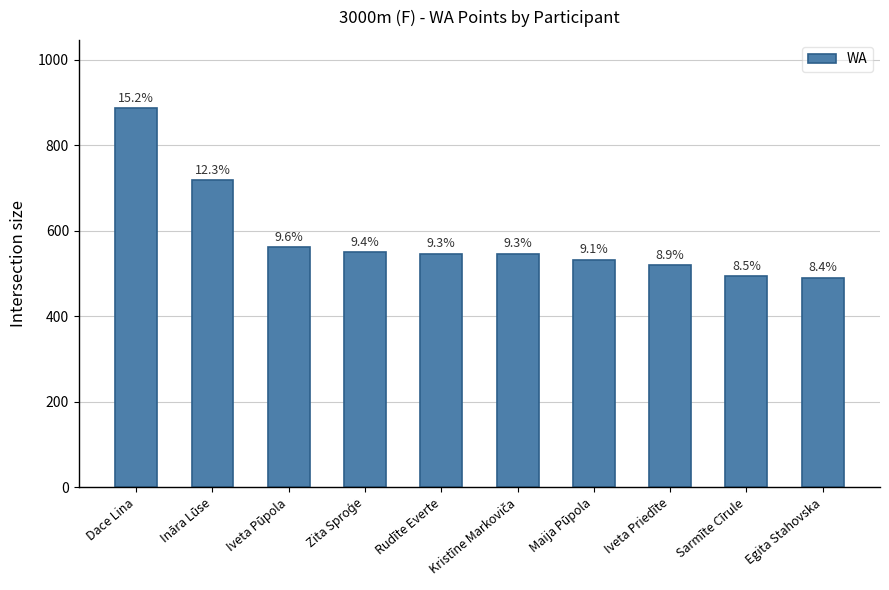

Reading left to right, extract all data points from this chart.

887	719	562	550	546	546	532	519	494	490